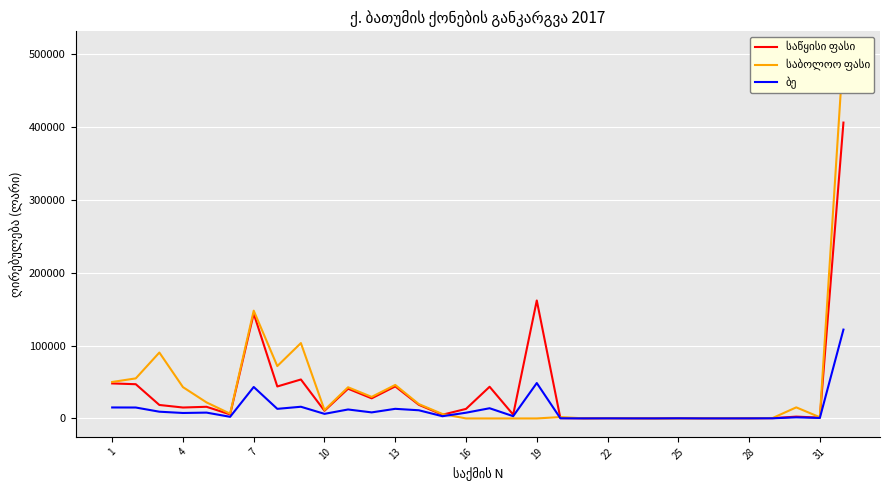

Reading left to right, transcribe all the data shown in this chart.

საწყისი ფასი: 48075	47000	18500	15000	16000	5500	144000	43900	53500	10500	40800	27600	44000	18700	5100	13100	43500	5200	162000	400	120	250	150	120	350	150	150	200	400	2500	1100	406300
საბოლოო ფასი: 50075	55000	90500	43000	22000	6500	148000	71900	103500	11500	42800	29600	46000	19700	6100	0	0	0	0	1880	130	265	160	0	0	210	390	215	620	15200	1650	506300
ბე: 15075	15000	9250	7500	8000	2250	43200	13170	16050	6300	12300	8300	13200	11220	3060	7860	14000	3120	48600	240	72	150	90	72	210	90	90	120	240	1500	660	122000